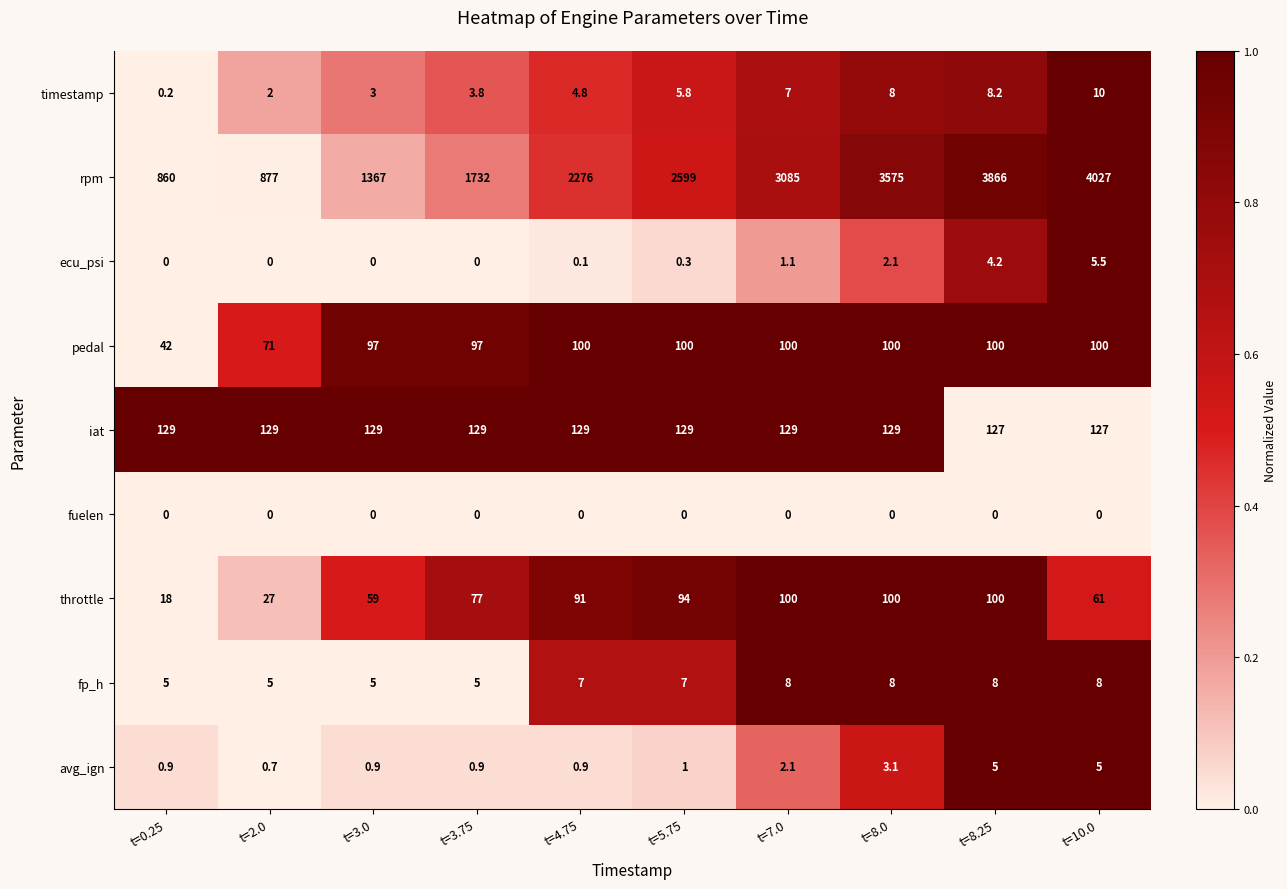

Which series changed the most between t=3.75 and t=8.0?

rpm